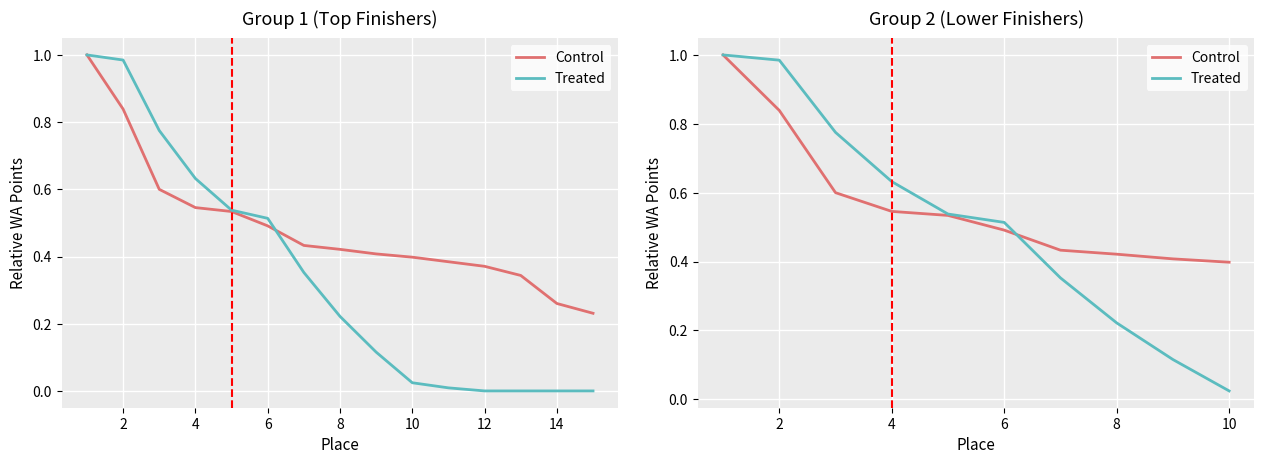

Is the value of Treated at 14 greater than the value of Control at 8?

No